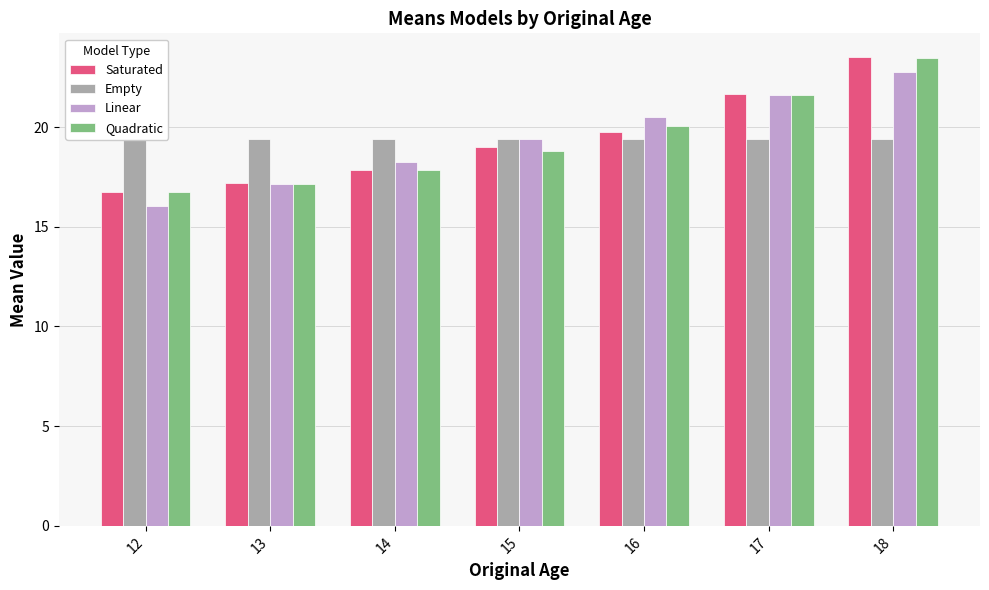

Where is Empty nearest to the value 19?

12